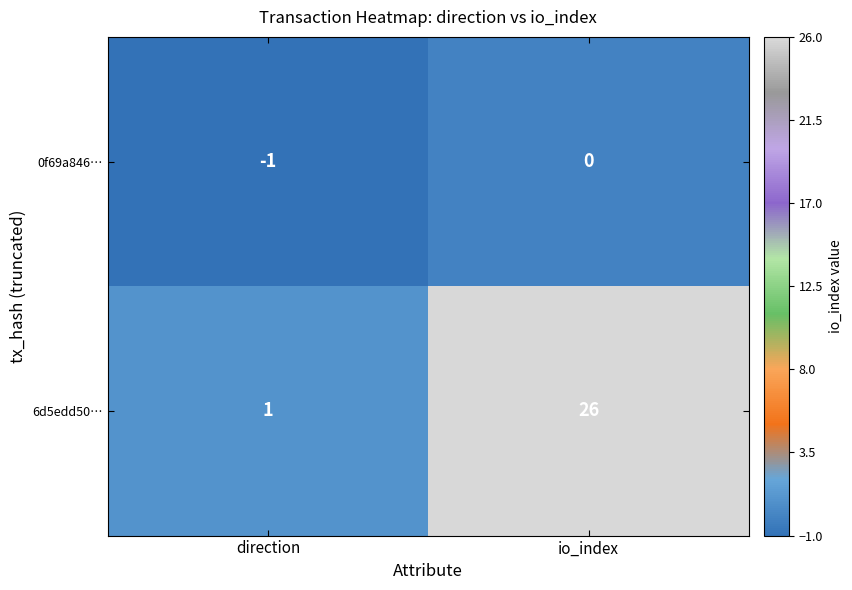

What is the sum of the 6d5edd50… values at direction and io_index?

27